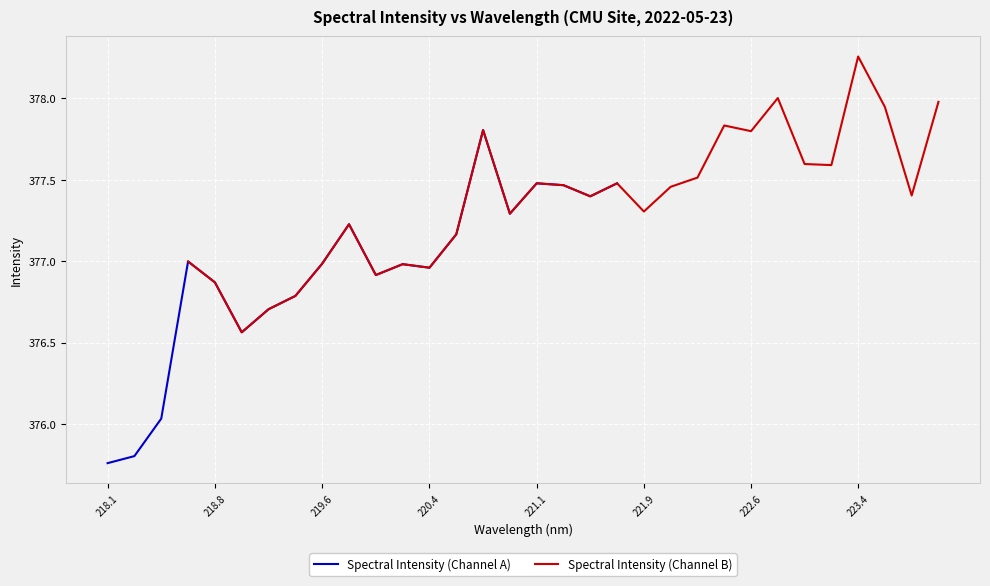

The value at 220.7354 is 377.8. True or false?

True